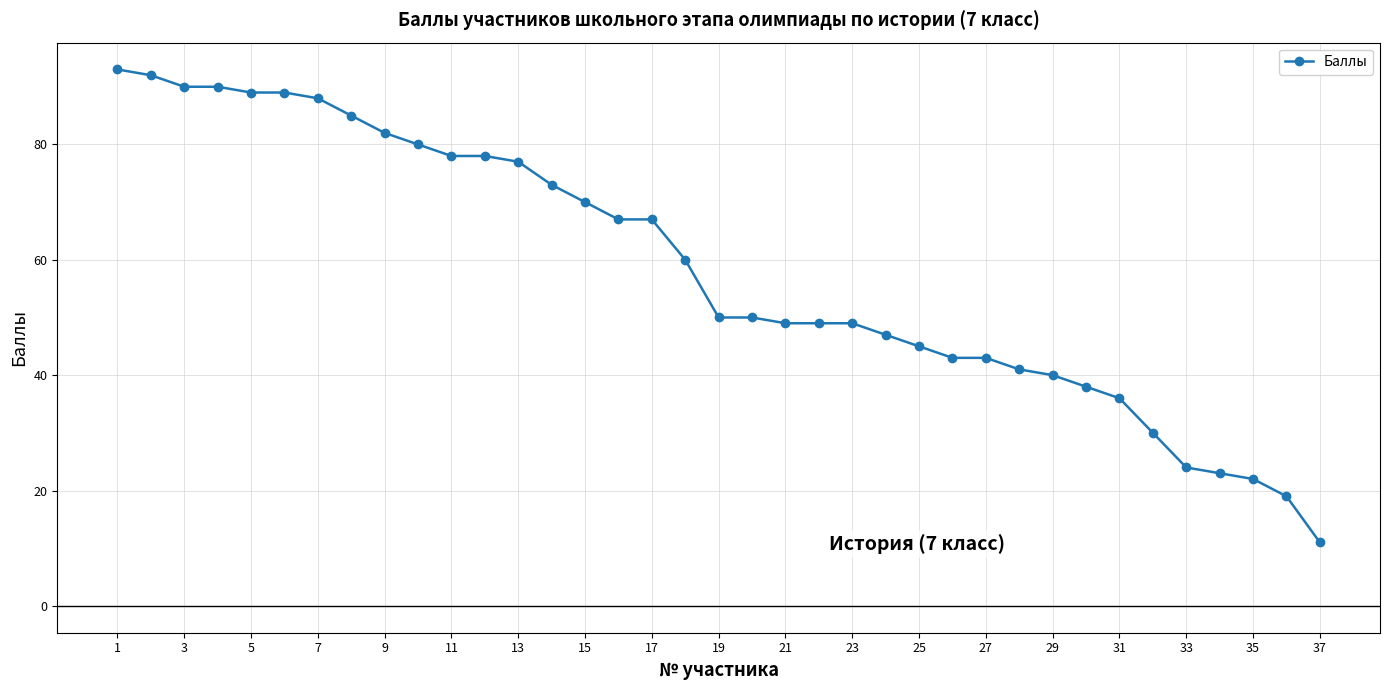

What is the difference between the maximum and minimum values?

82